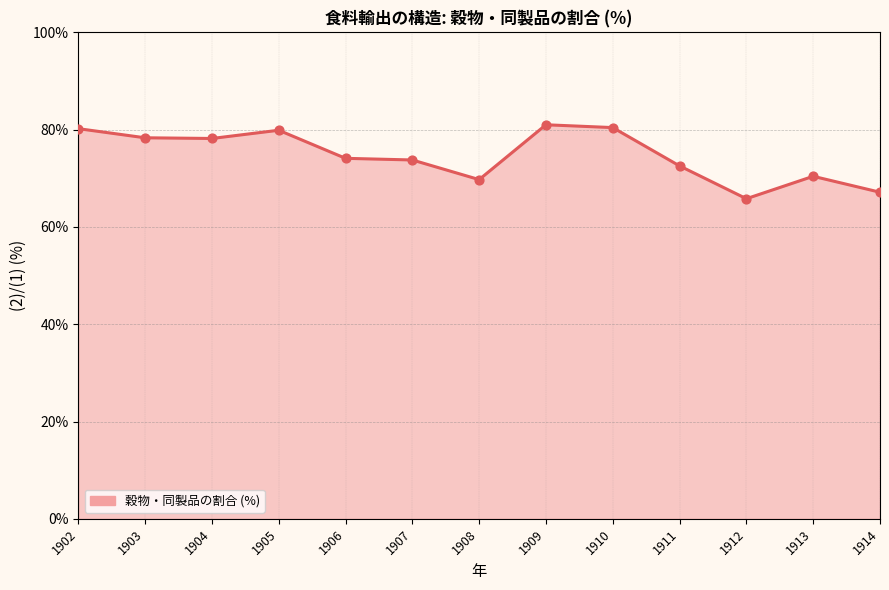

What is the change in value from 1905 to 1907?

-6.1